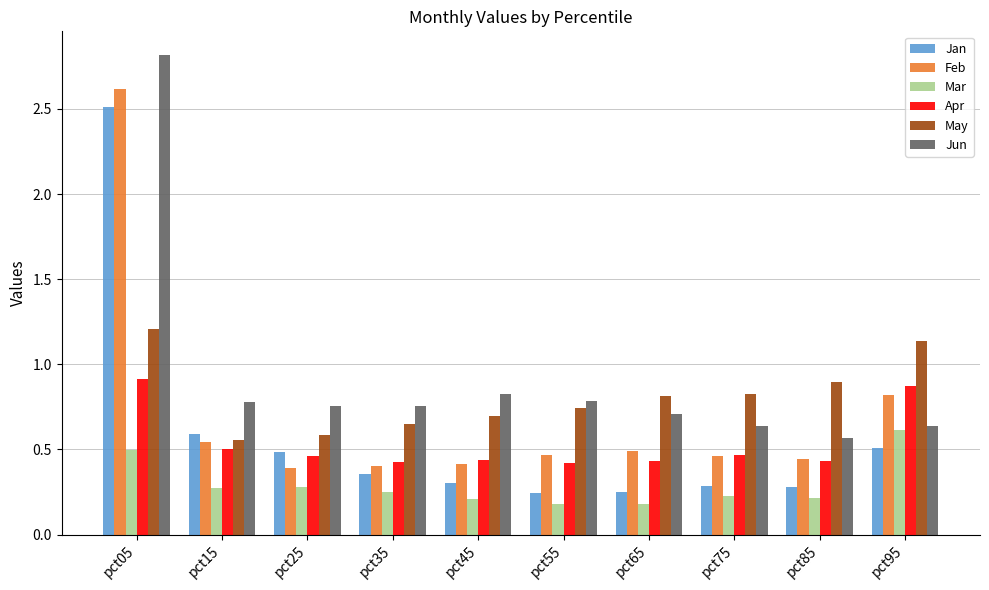

The May series shows 1.4 at pct65. True or false?

False